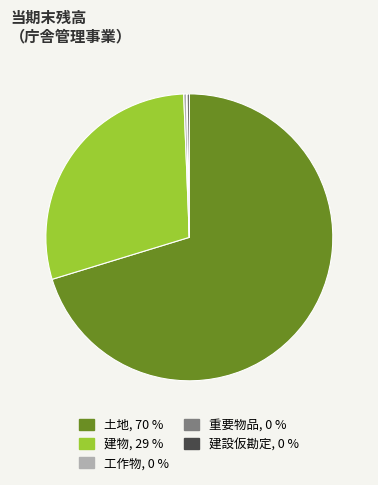

Which slice is the largest?

土地